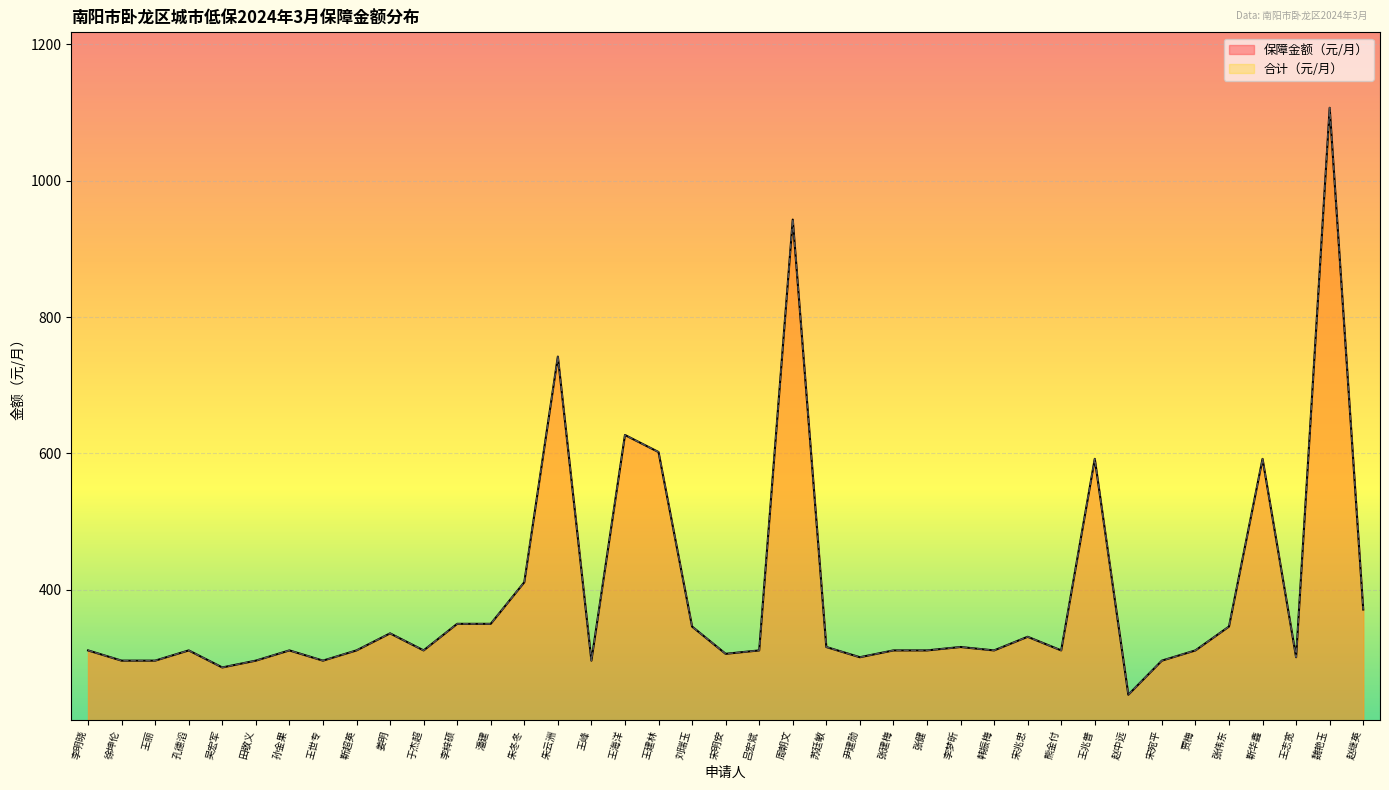

True or false: 保障金额（元/月） and 合计（元/月） intersect in this chart.

False